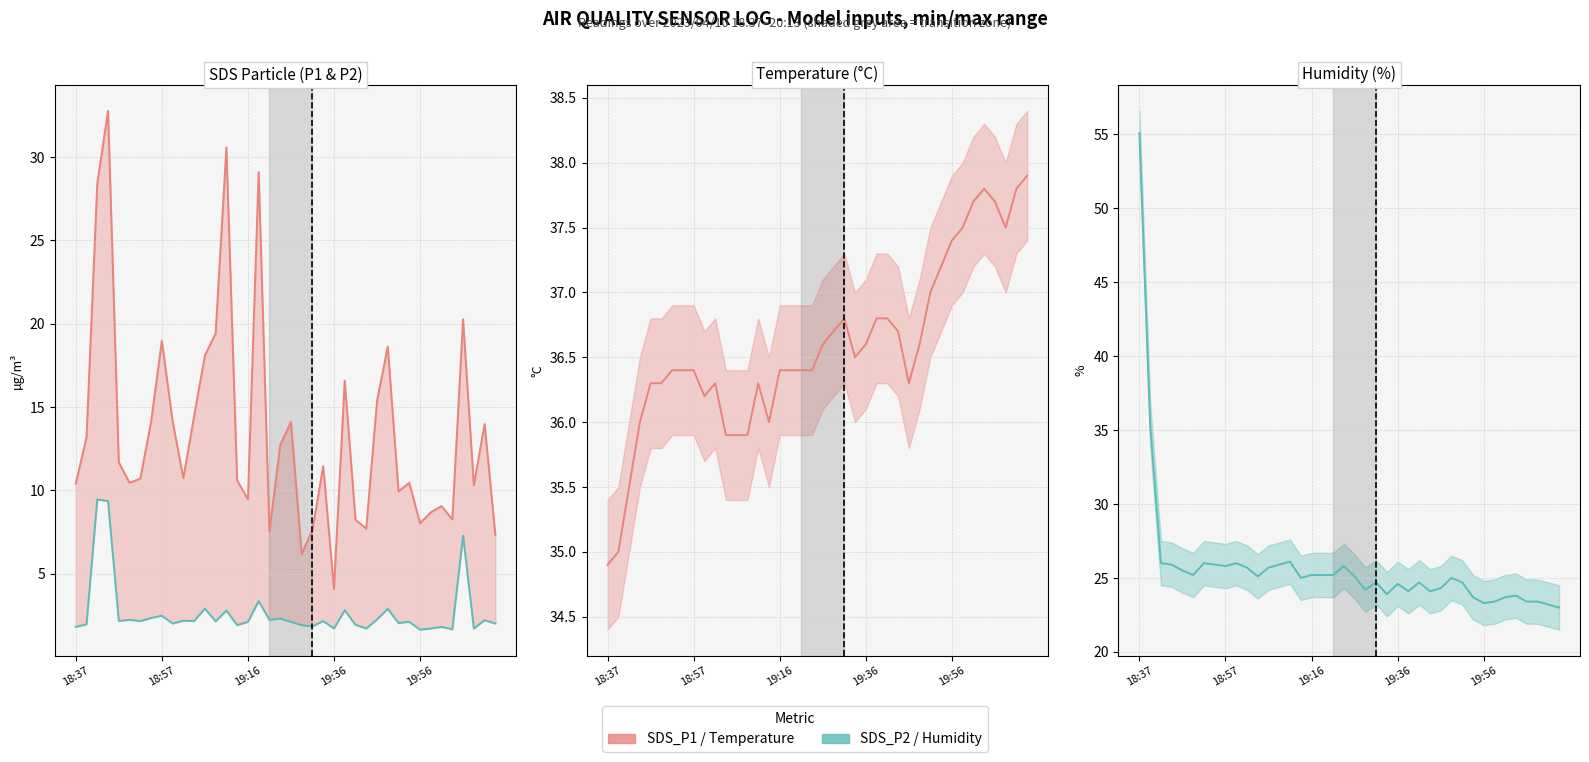

List the series in order of their peak value, lowest first.

SDS_P2, SDS_P1, Temp, Humidity